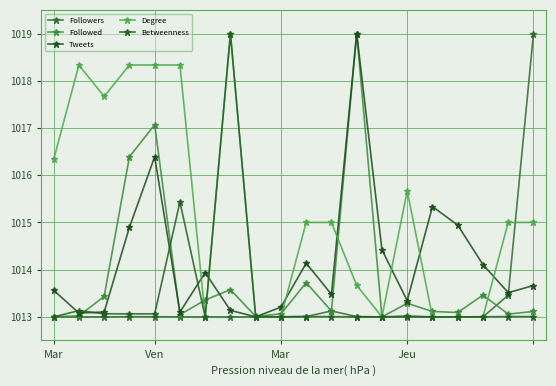

Does the chart have visible grid lines?

Yes